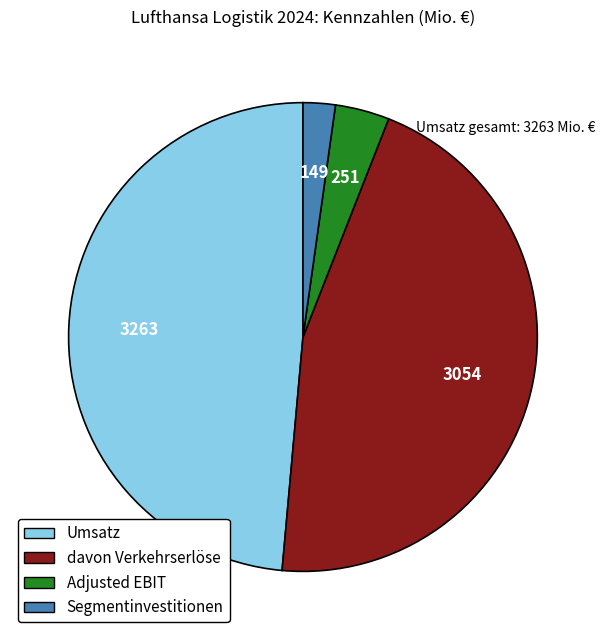

Do davon Verkehrserlöse and Segmentinvestitionen together represent more than half of the pie?

No